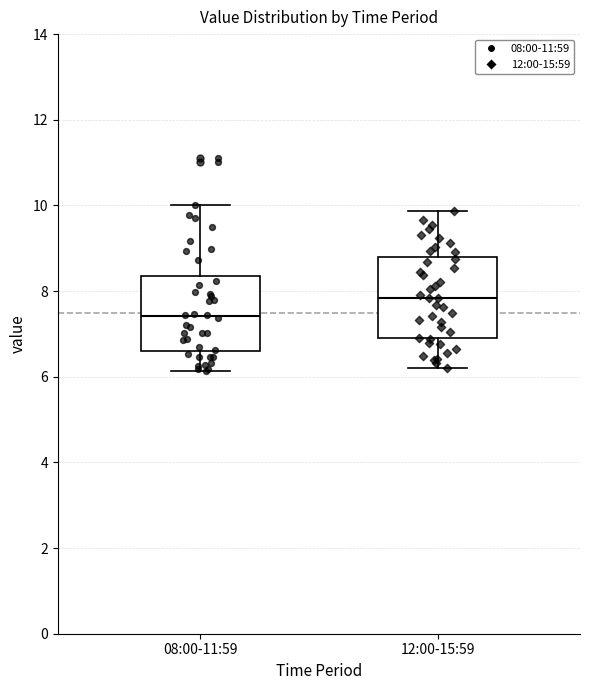

Which box's median line is the lowest?

08:00-11:59